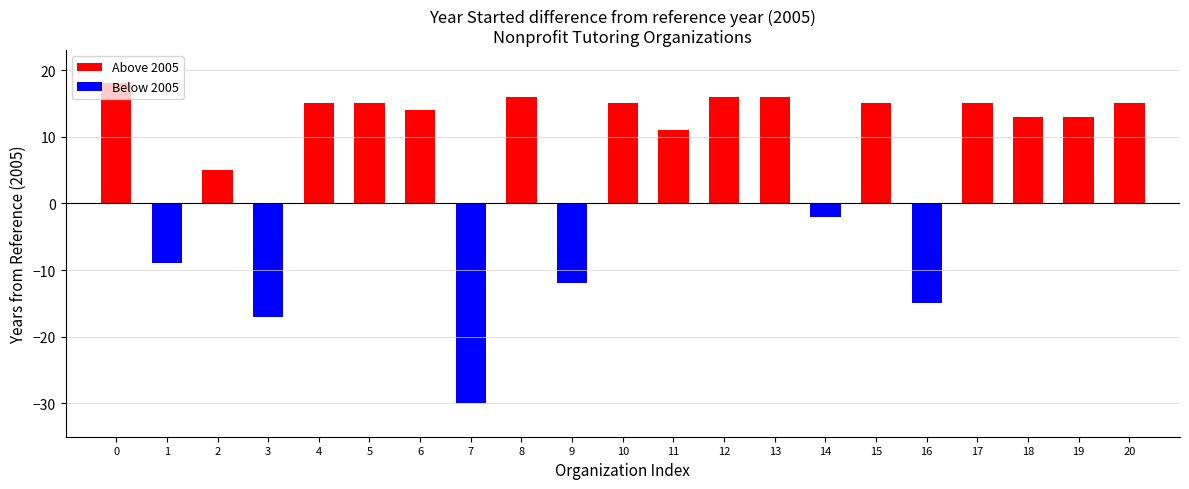

What is the difference between the values at 12 and 9?

28